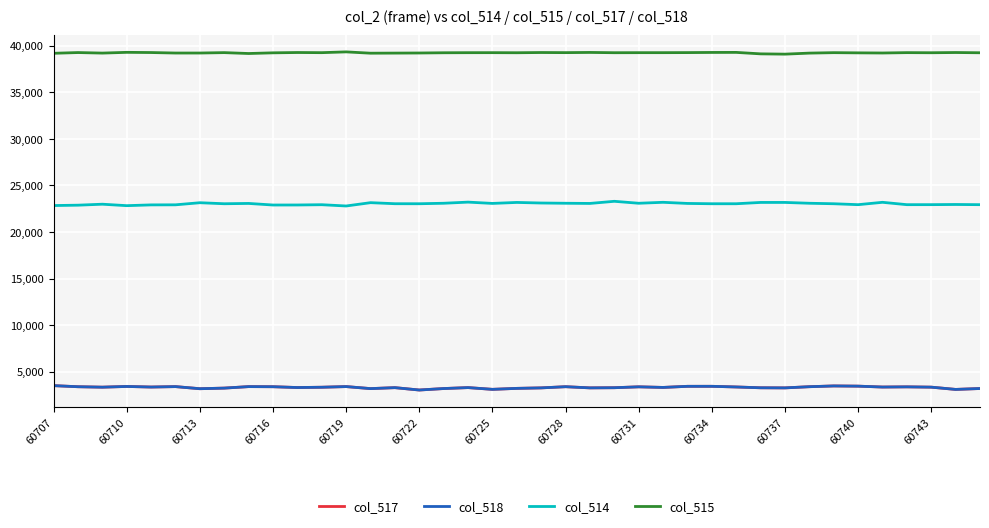

What is the minimum value for col_517?

3043